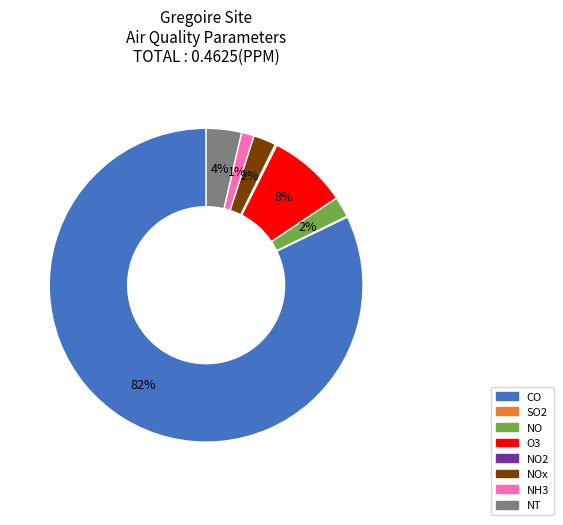

Which slice is the largest?

CO